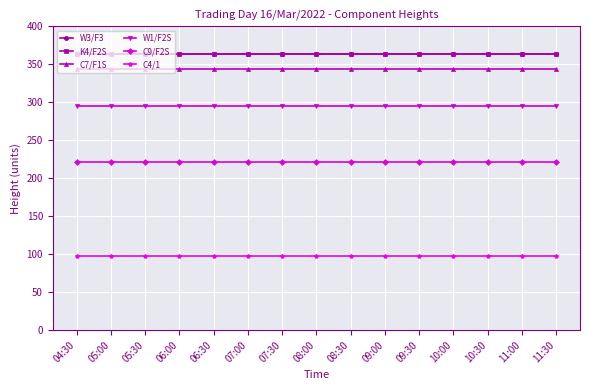

Is this an area chart (filled region under the line)?

No